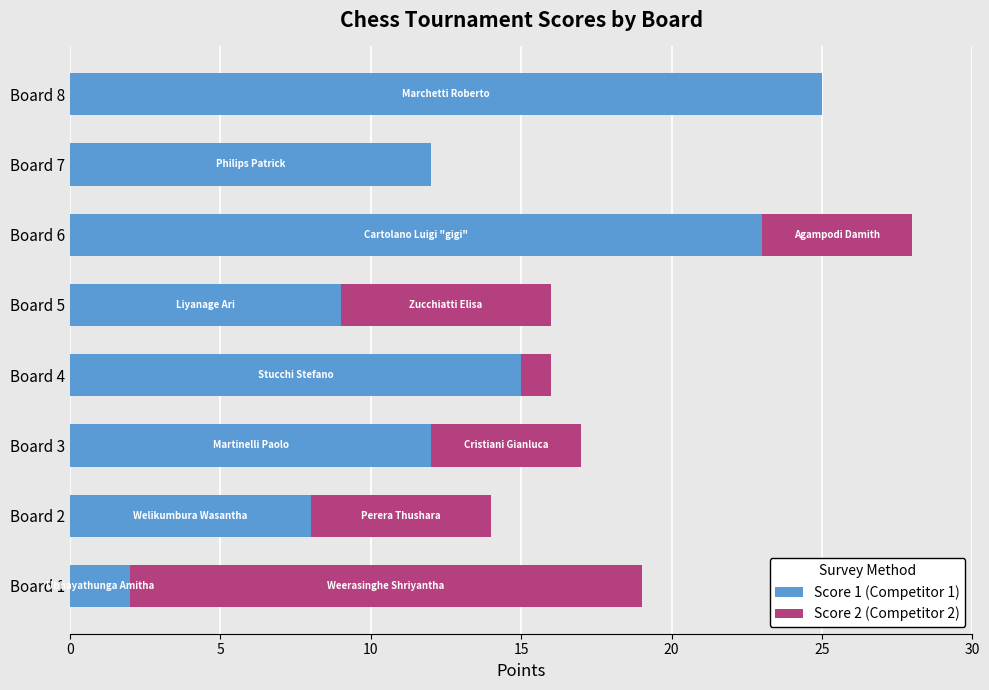

At which label does Score 1 (Competitor 1) reach its peak?

Board 8